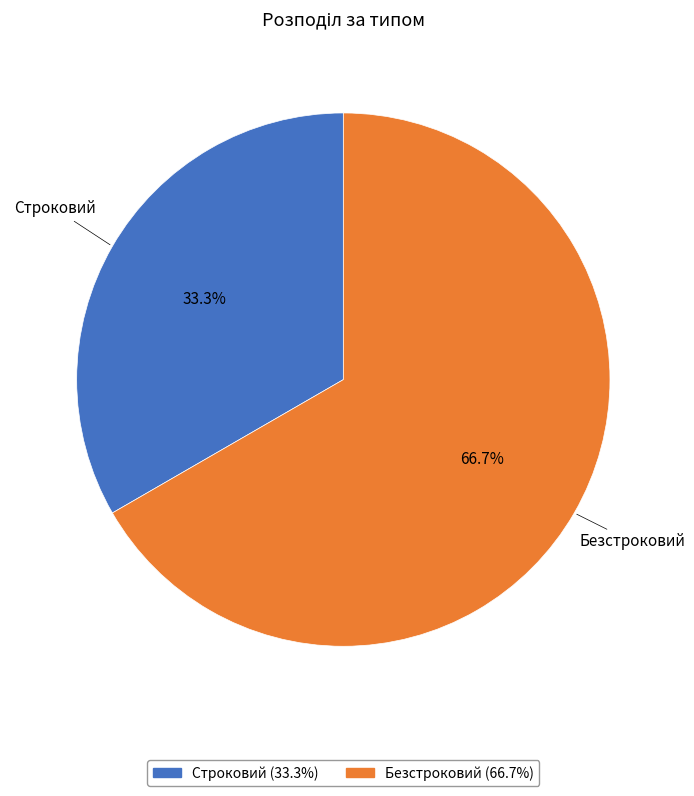

Approximately how many times larger is the value at Строковий compared to Безстроковий?

0.5